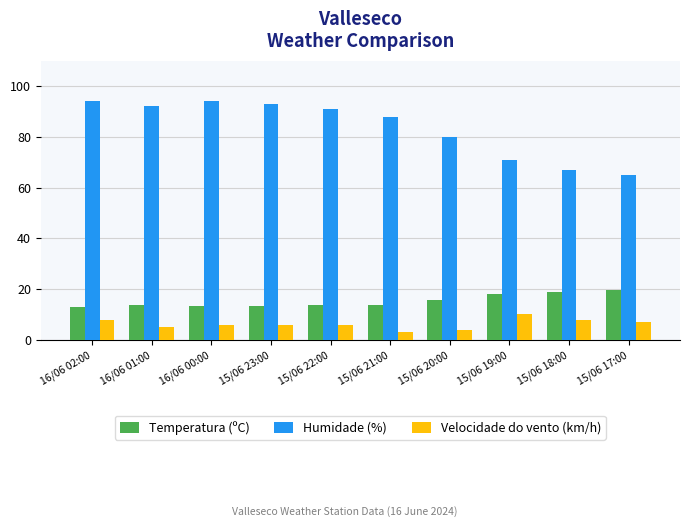

Which series changed the most between 15/06 23:00 and 15/06 19:00?

Humidade (%)